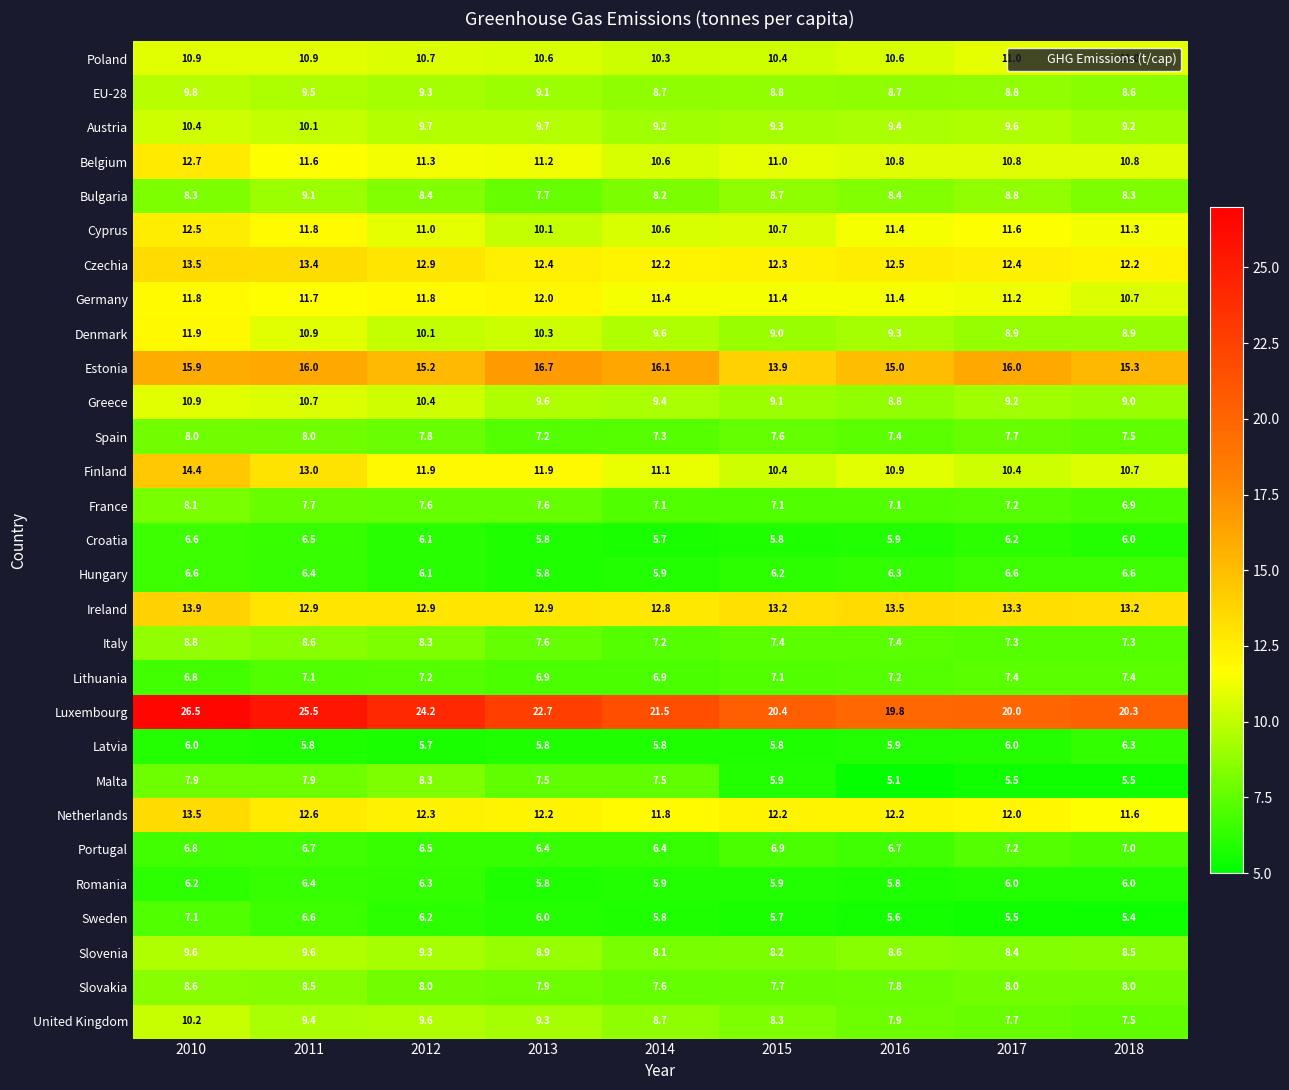

Which series has the largest range (max minus min)?

Luxembourg